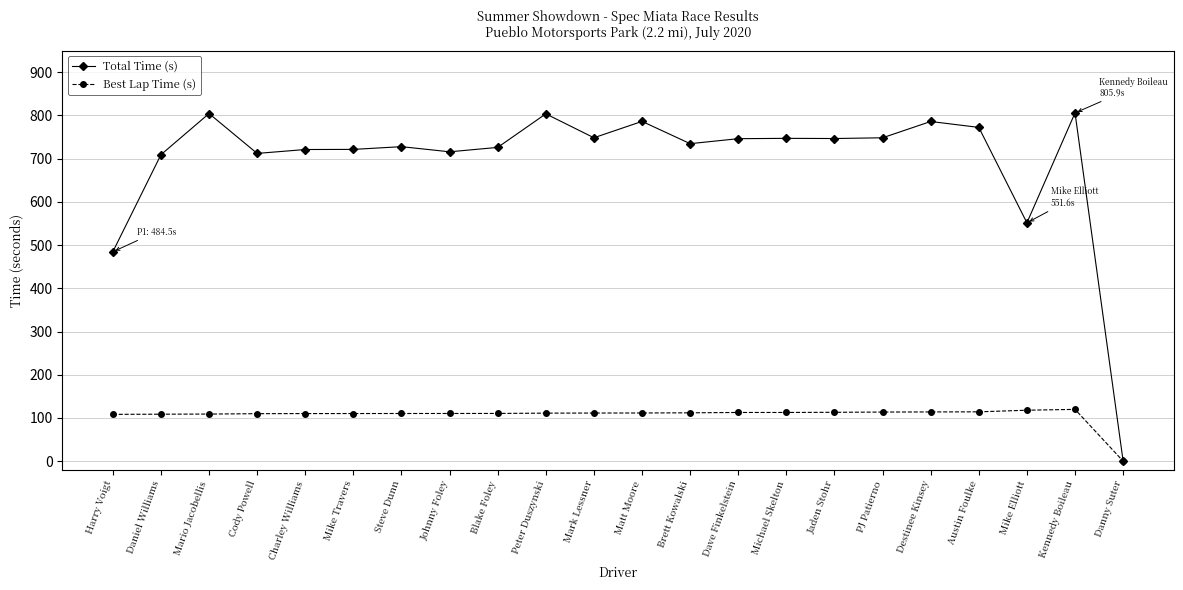

At how many categories does at least one series exceed 507?

20